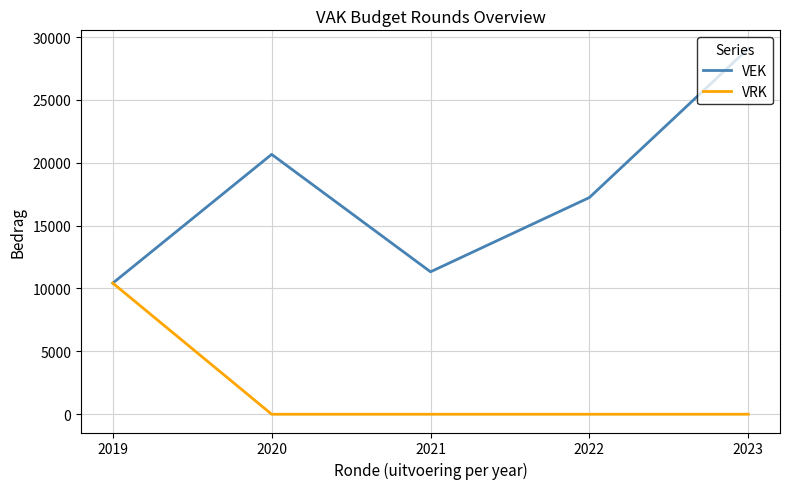

At which category does VEK reach its first local valley?

2021